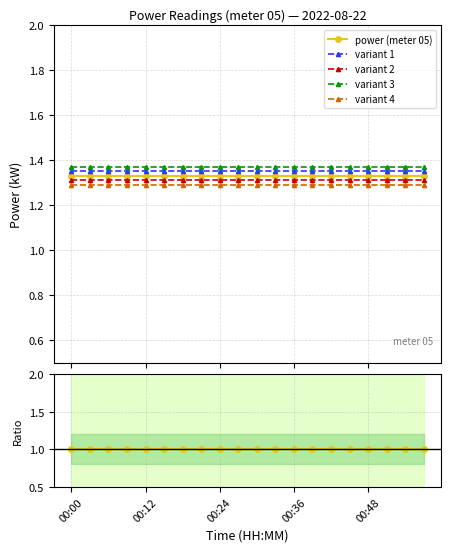

True or false: variant 1 and variant 2 intersect in this chart.

False